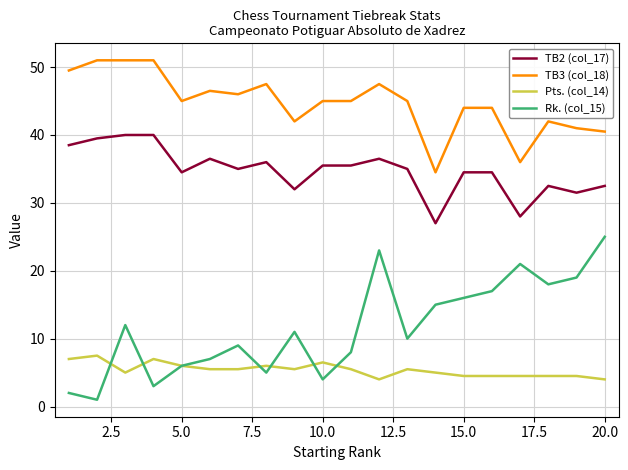

Which series has the largest total across all categories?

TB3 (col_18)